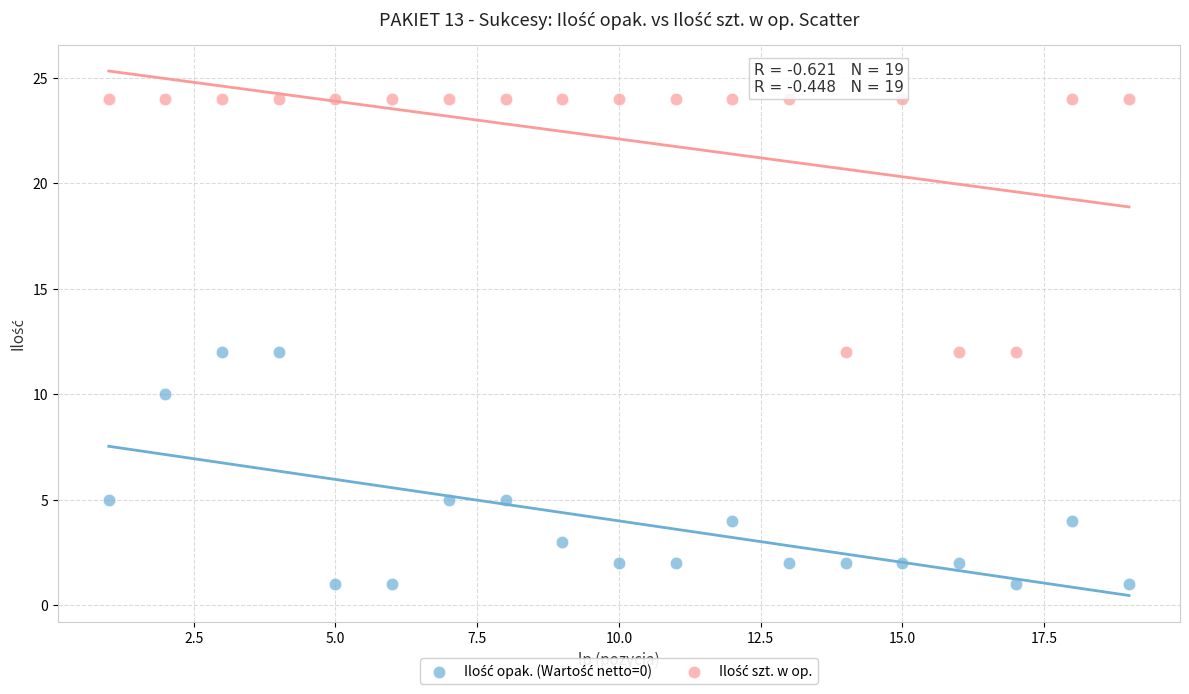

What is the X range (max minus min) for the scatter plot?

18